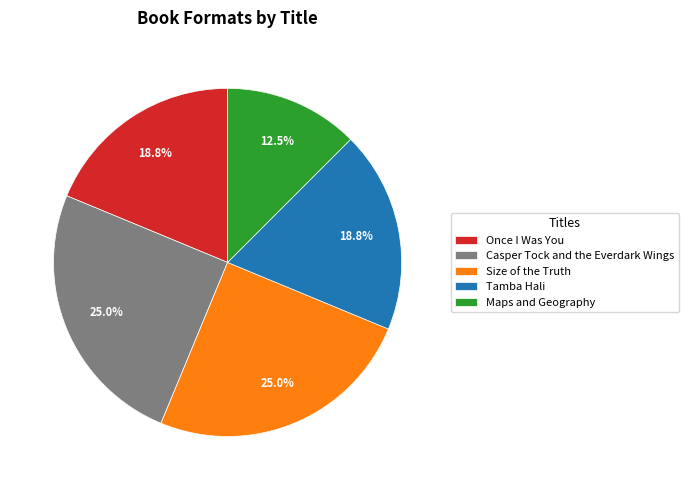

Is there any slice that represents more than half of the pie?

No